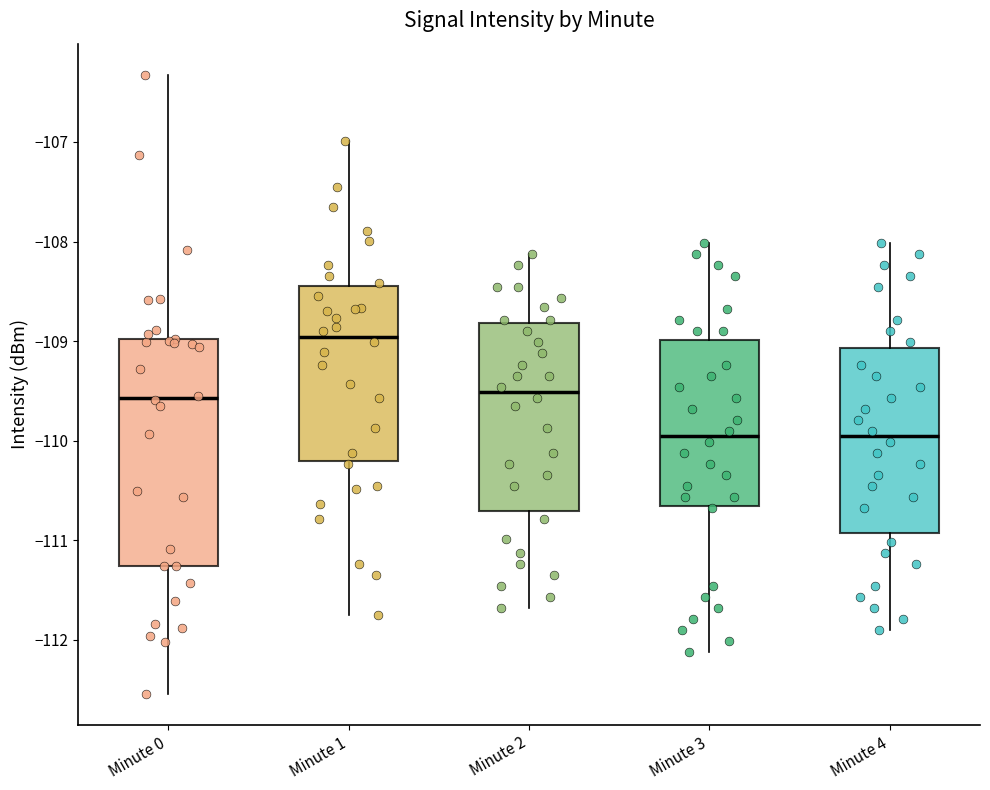

Where does the median line of the box for Minute 4 sit on the y-axis? The values are not printed on the chart, so give them approximately, as read against the axis.

-110.0